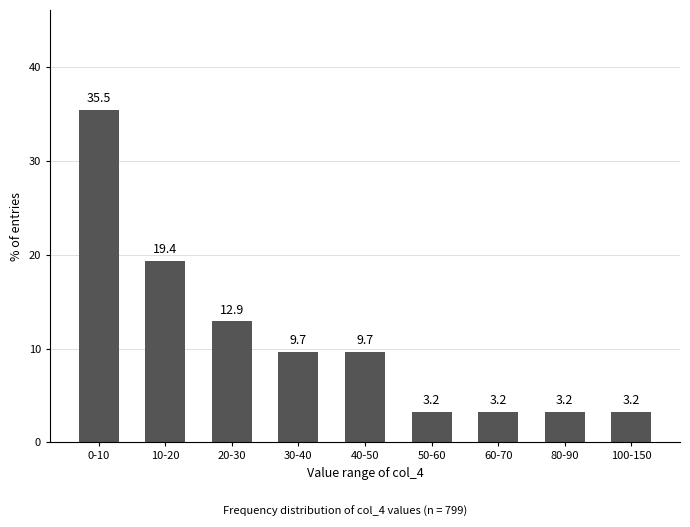

Reading left to right, transcribe all the data shown in this chart.

35.5	19.4	12.9	9.7	9.7	3.2	3.2	3.2	3.2